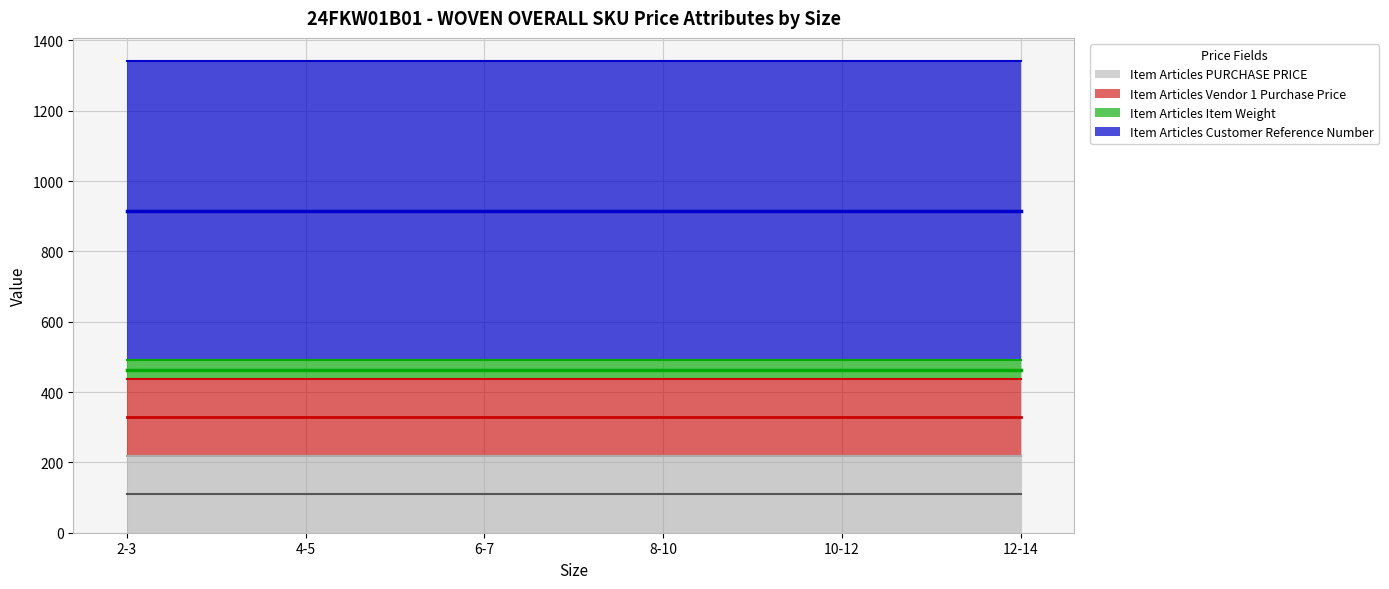

What is the total value across all series at 6-7?

1340